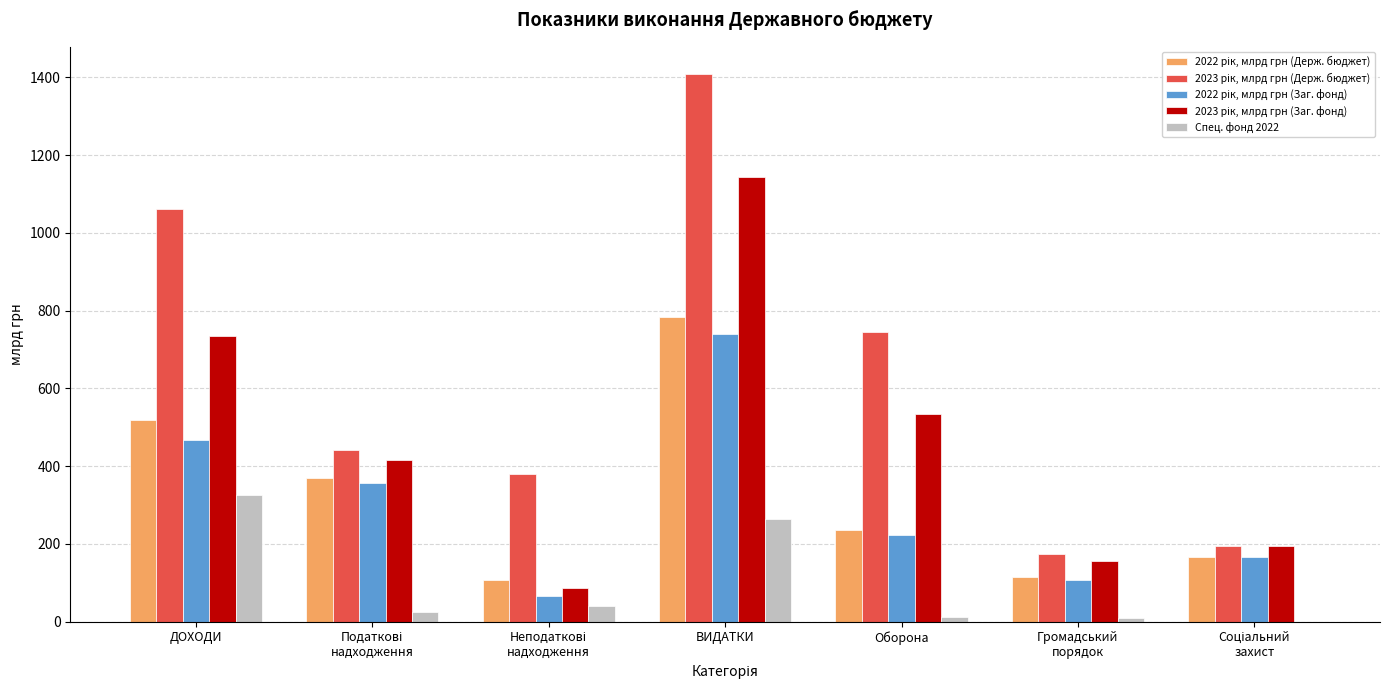

At which category is the sum across all series the highest?

ВИДАТКИ